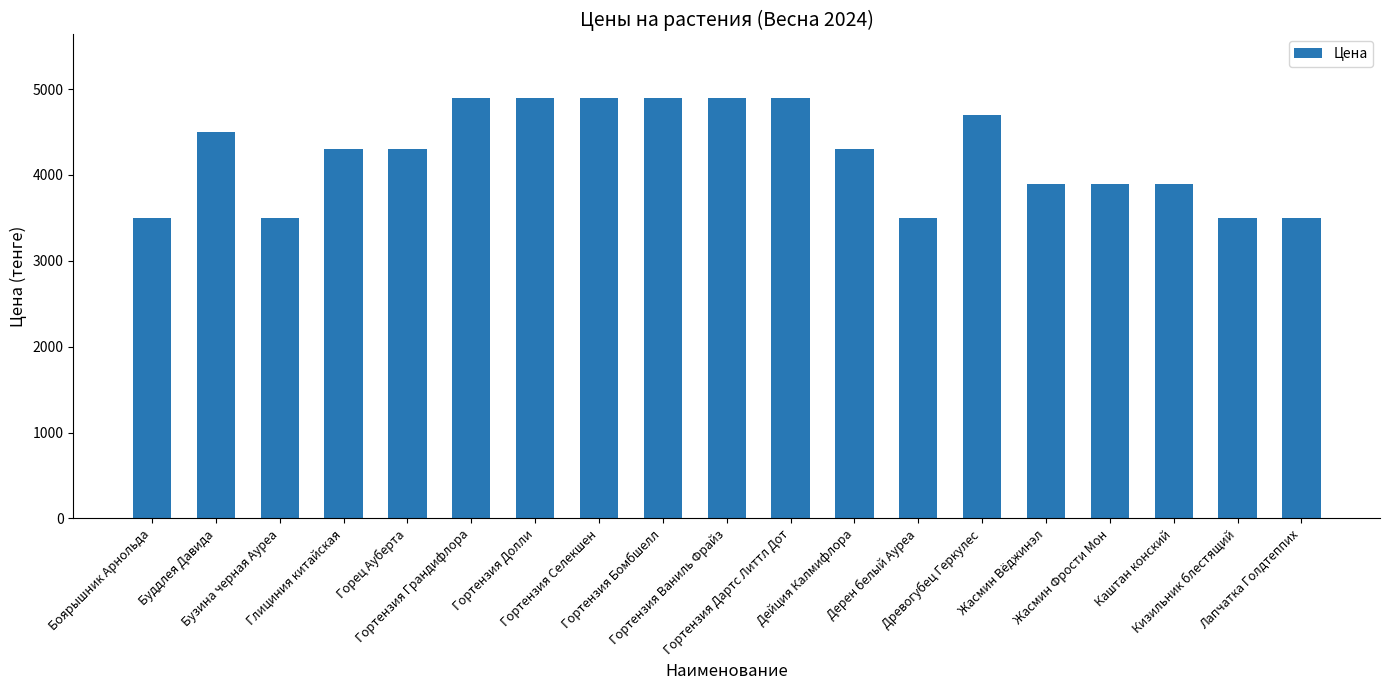

What is the greatest value displayed?

4900